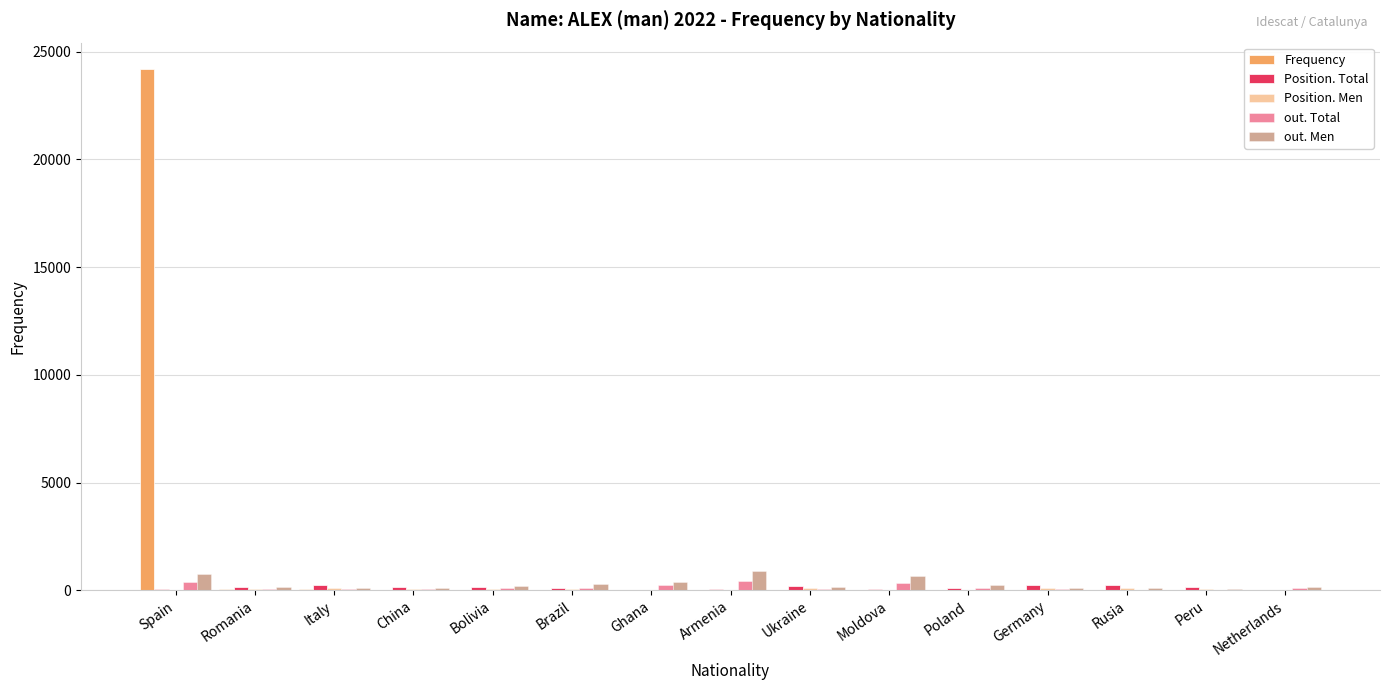

How many categories are shown in the chart?

15